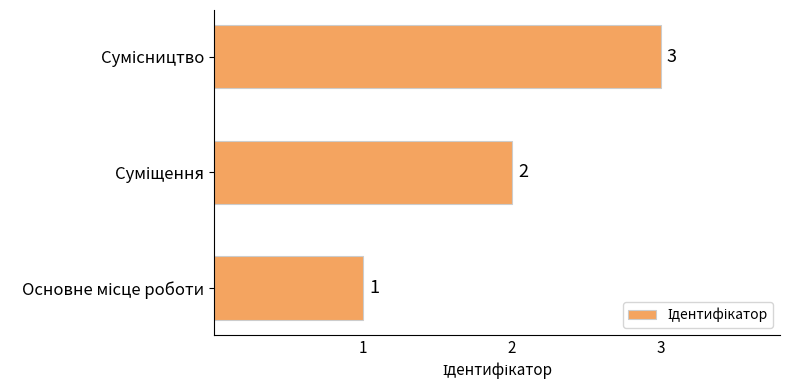

What is the greatest value displayed?

3